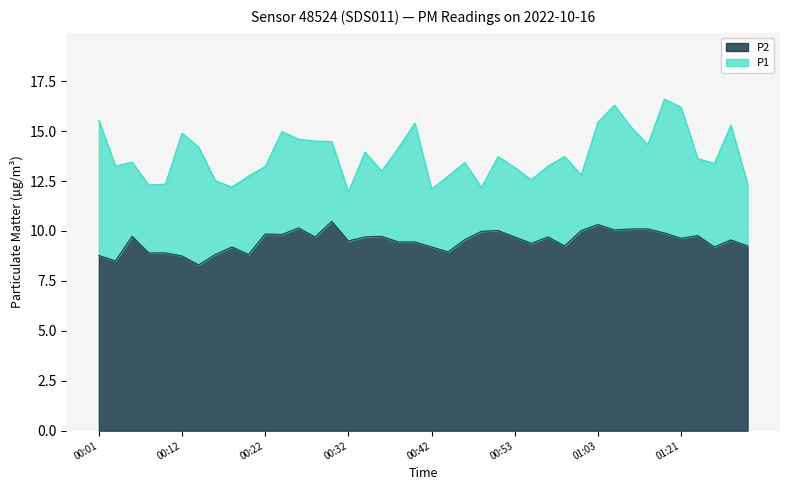

What is the greatest value displayed?

16.6